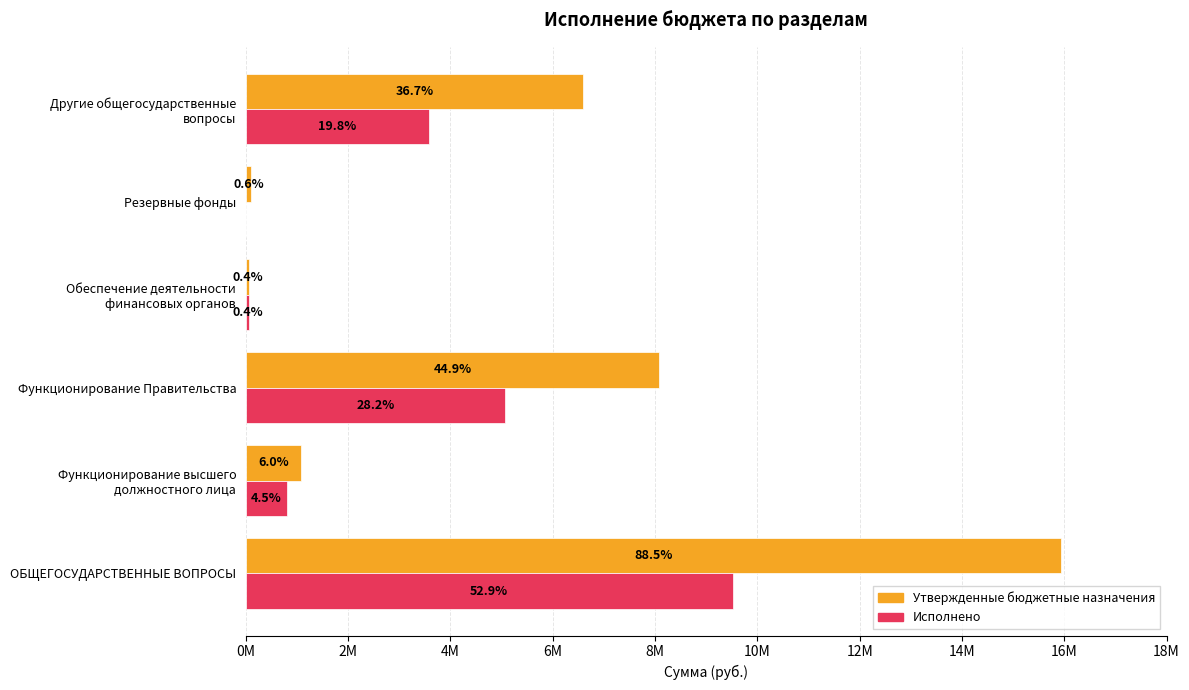

What are all the series names shown in the legend?

Утвержденные бюджетные назначения, Исполнено